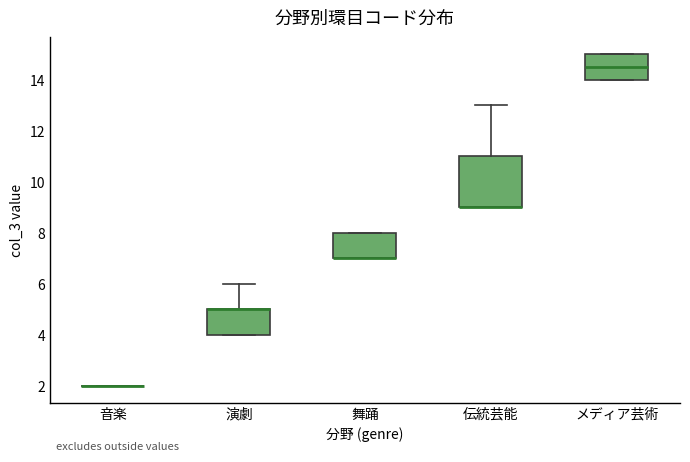

Comparing the boxes themselves (not the whiskers), which one is the tallest?

伝統芸能